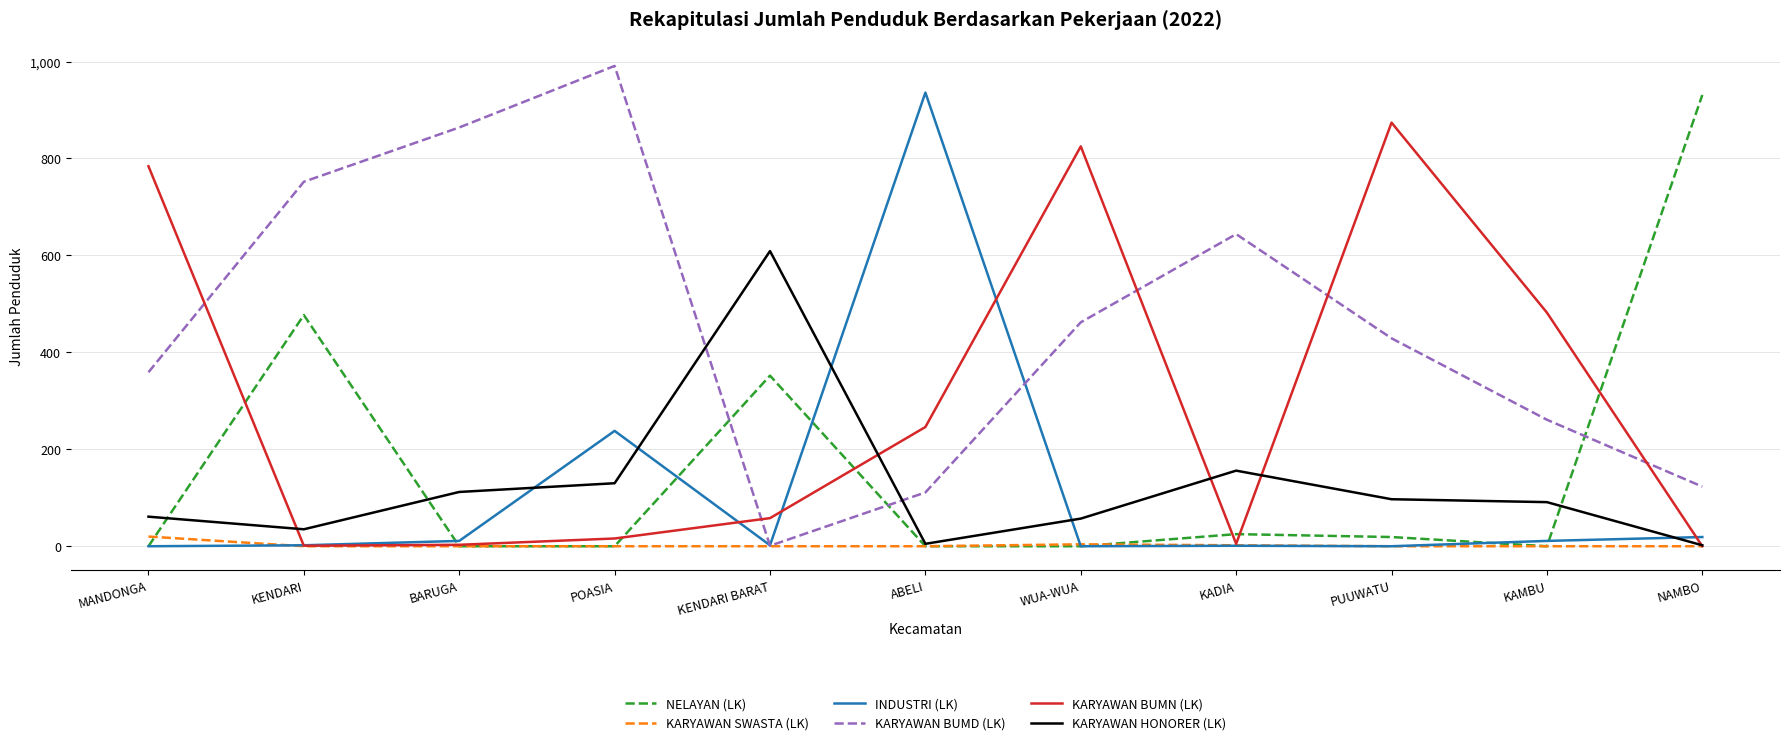

How many intersections are there between KARYAWAN BUMD (LK) and INDUSTRI (LK)?

2